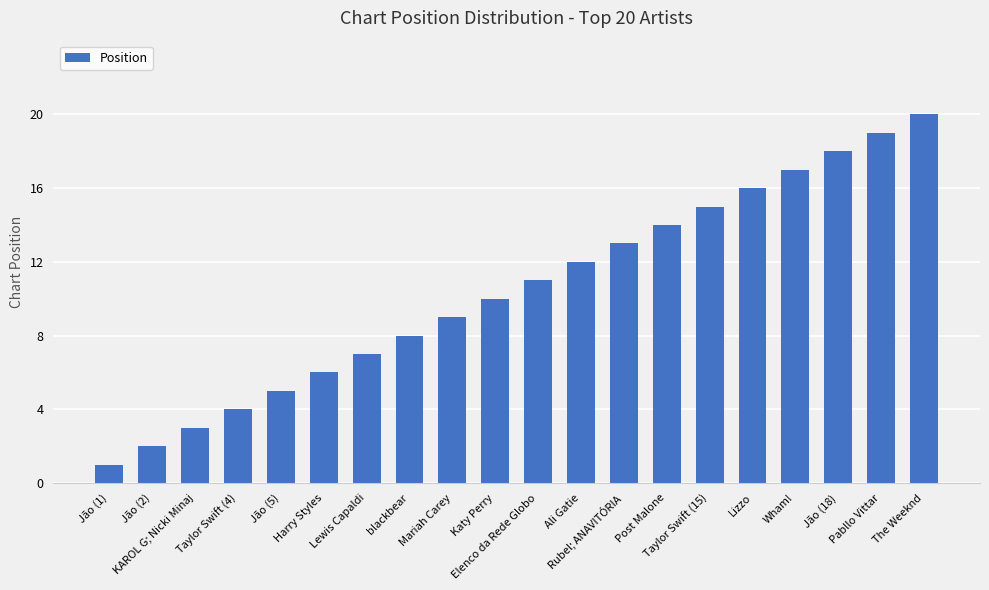

List the labels in order of value, smallest first.

Jão (1), Jão (2), KAROL G; Nicki Minaj, Taylor Swift (4), Jão (5), Harry Styles, Lewis Capaldi, blackbear, Mariah Carey, Katy Perry, Elenco da Rede Globo, Ali Gatie, Rubel; ANAVITÓRIA, Post Malone, Taylor Swift (15), Lizzo, Wham!, Jão (18), Pabllo Vittar, The Weeknd